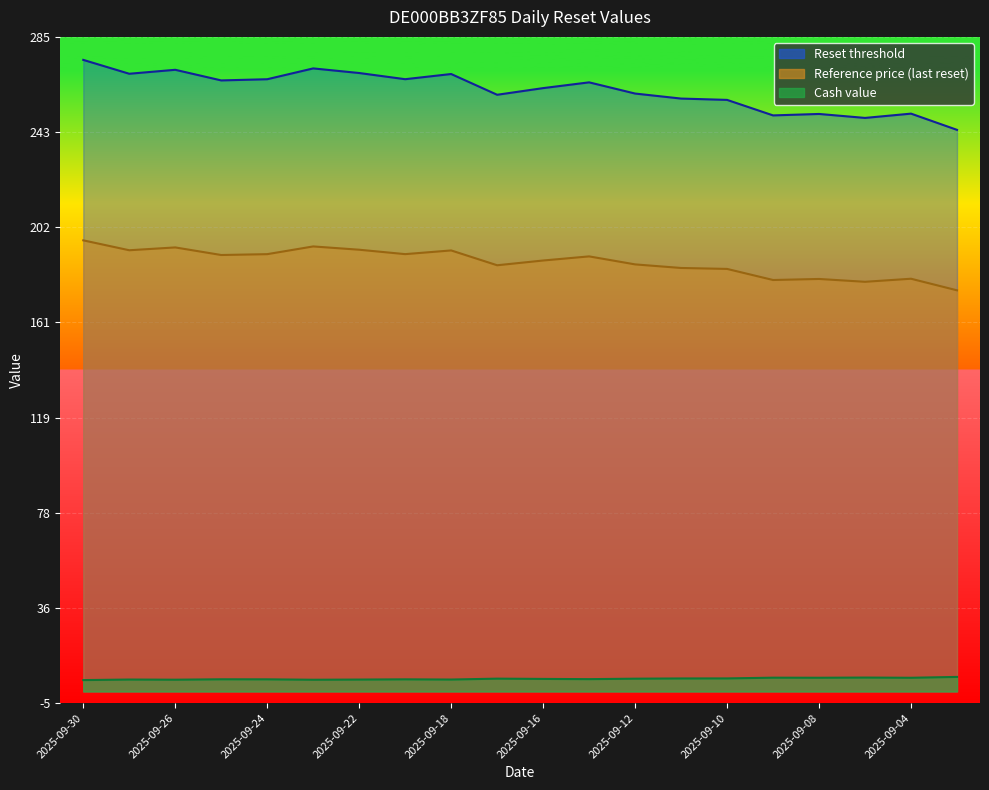

Is it true that Cash value equals 1.6 at 2025-09-25?

False